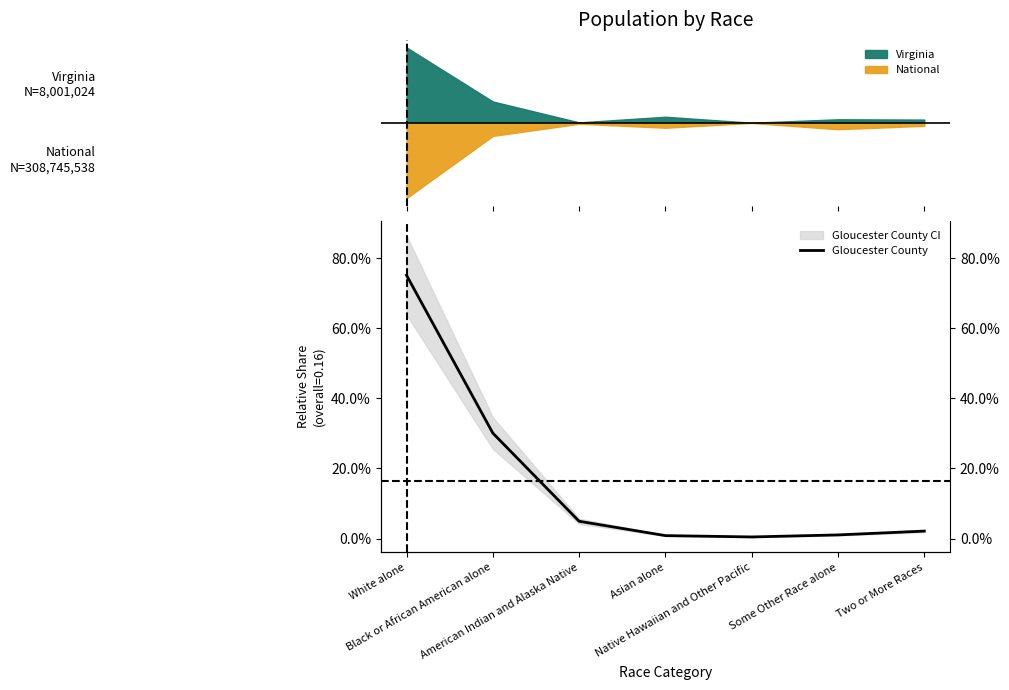

Reading left to right, what are all the values shown in this chart?

White alone=0.8	Black or African American alone=0.3	American Indian and Alaska Native=0.0	Asian alone=0.0	Native Hawaiian and Other Pacific=0.0	Some Other Race alone=0.0	Two or More Races=0.0